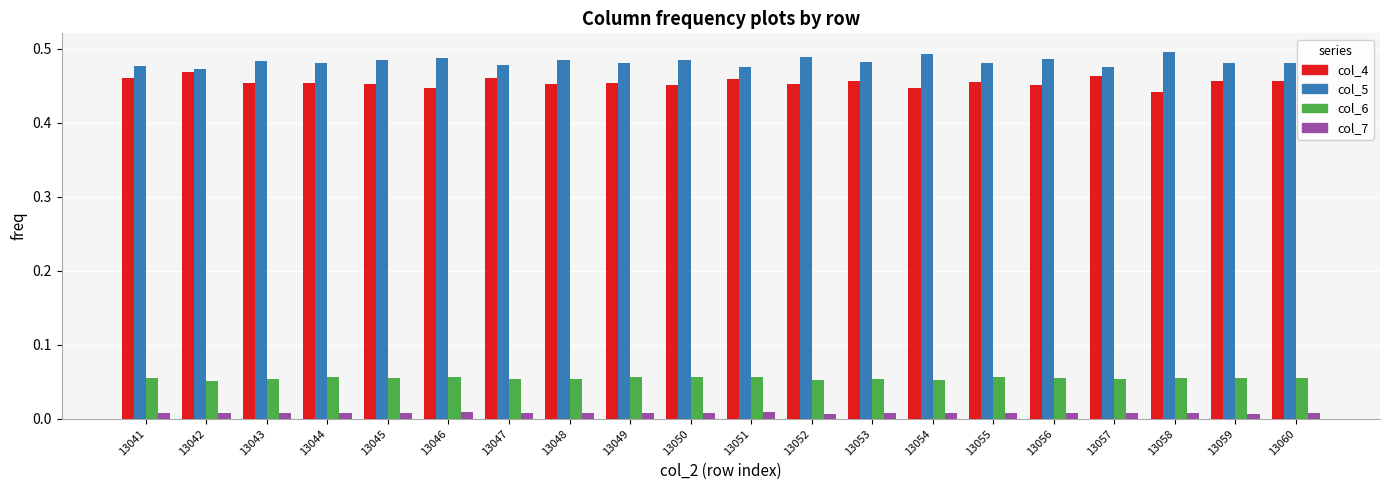

What is the sum of all col_6 values?

1.1